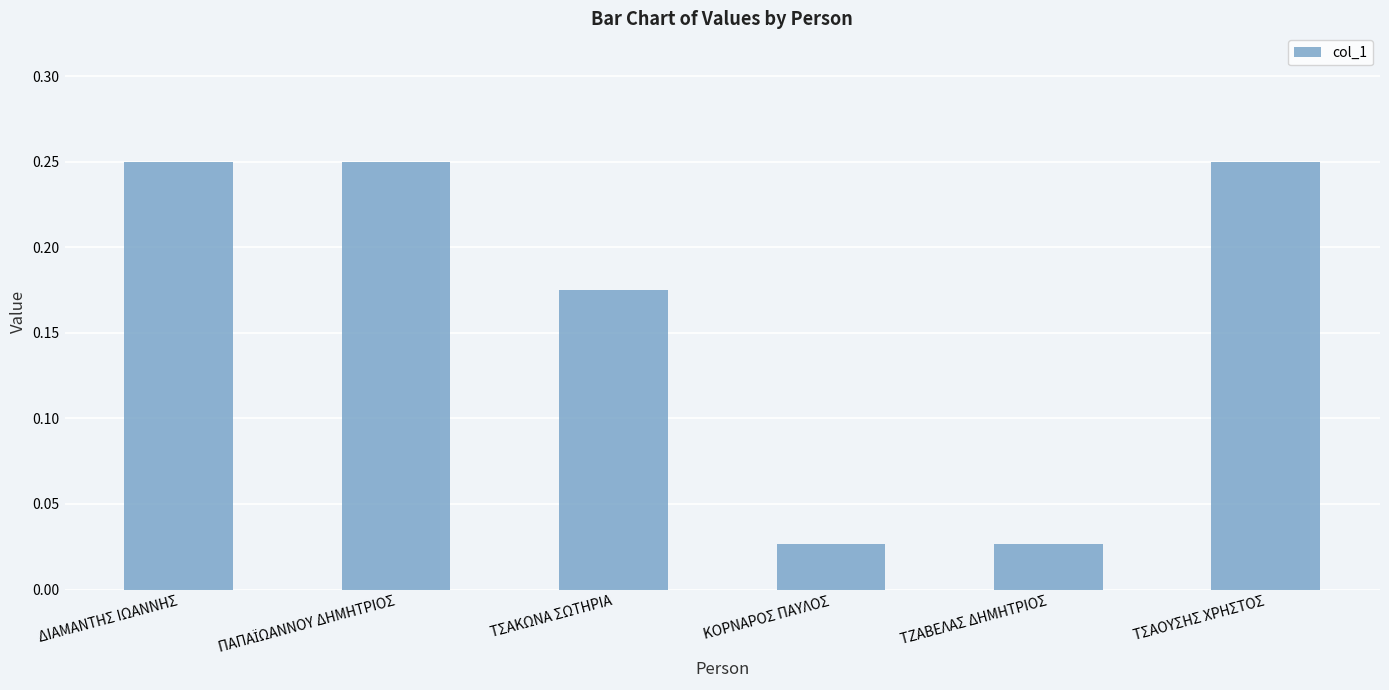

What is the sum of all values?

1.0